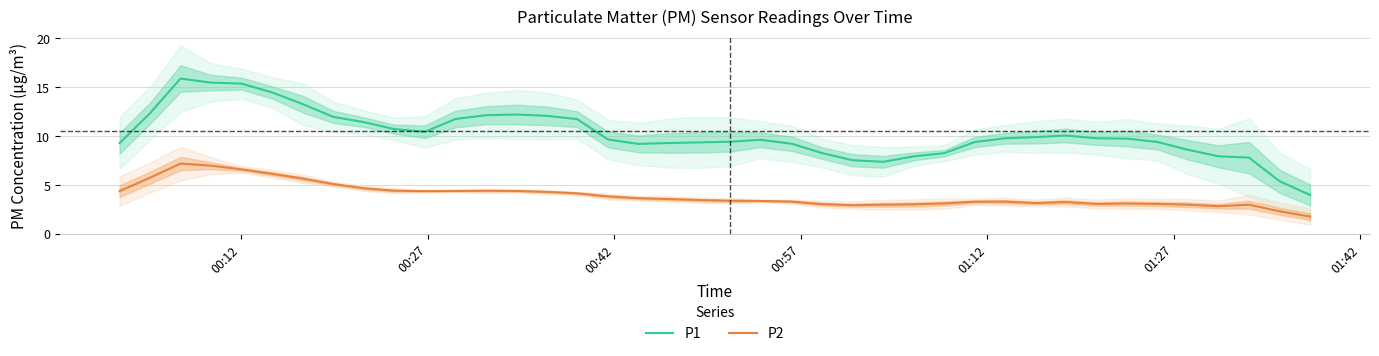

Which series has the largest total across all categories?

P1